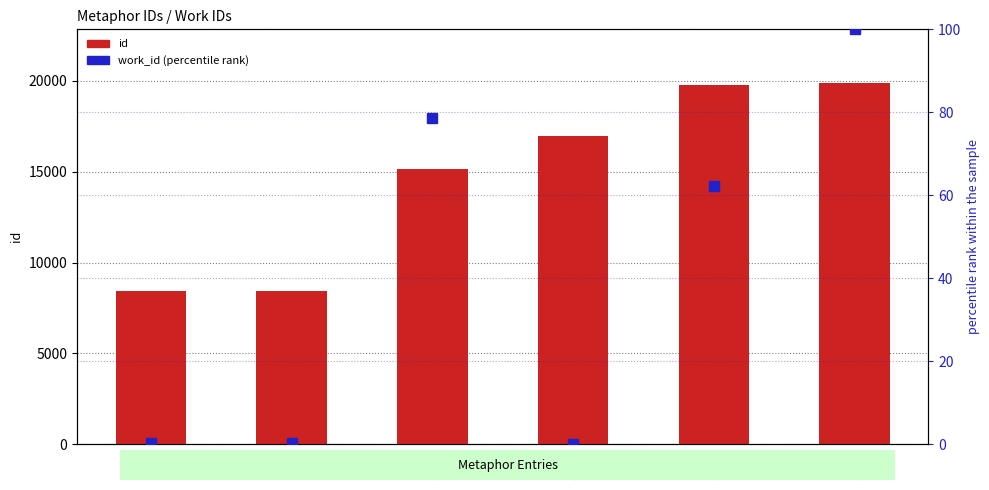

Which series has the largest total across all categories?

id